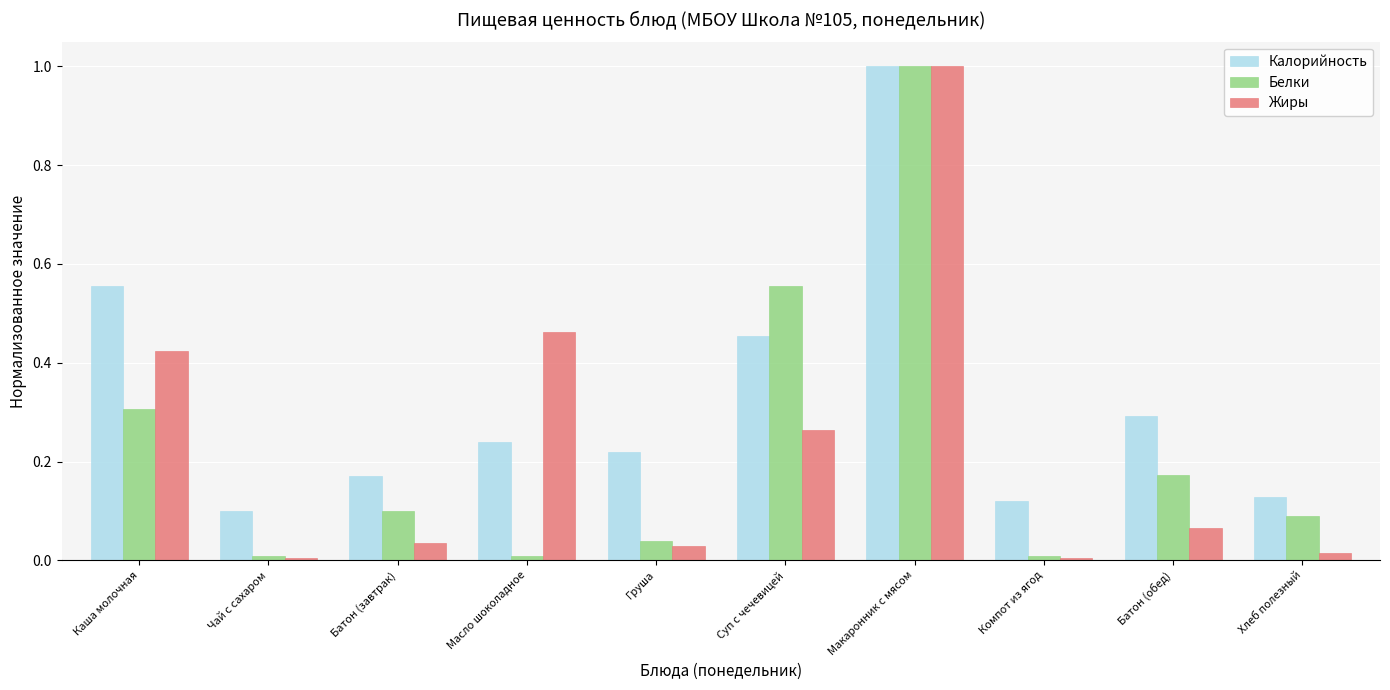

At how many categories does at least one series exceed 0?

10